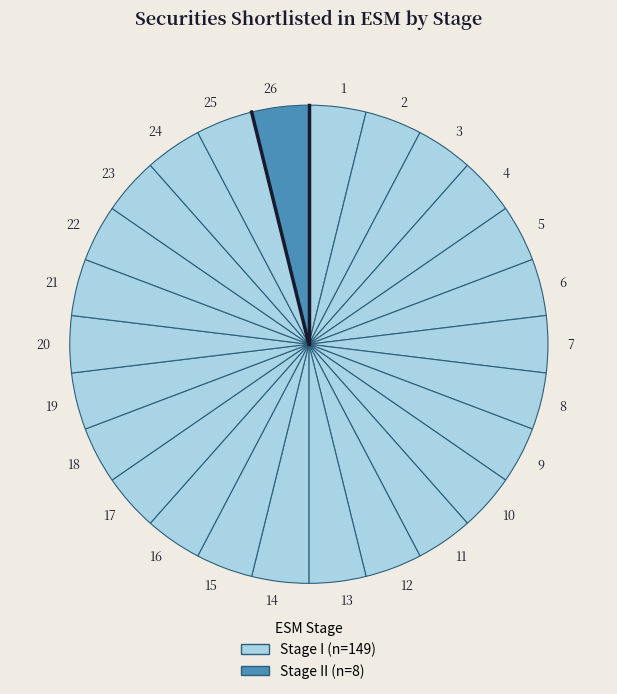

Do 2 and 12 together represent more than half of the pie?

No